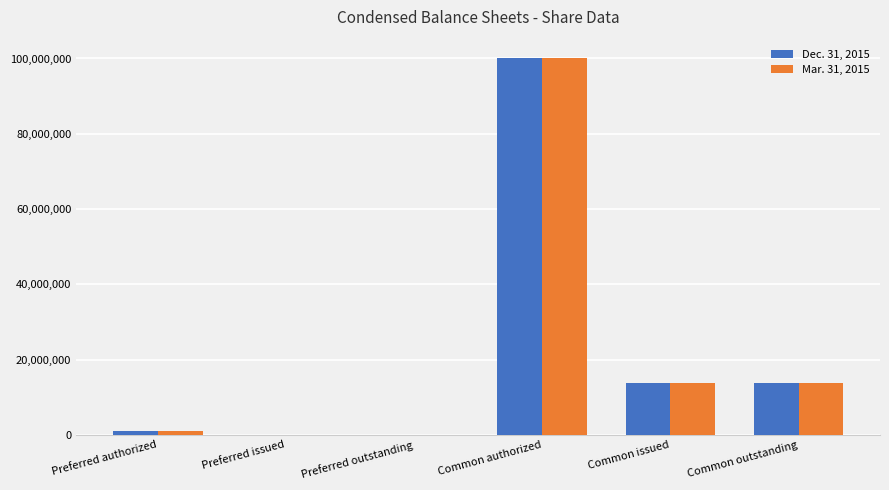

The value of Dec. 31, 2015 at Common issued is 20645605. True or false?

False